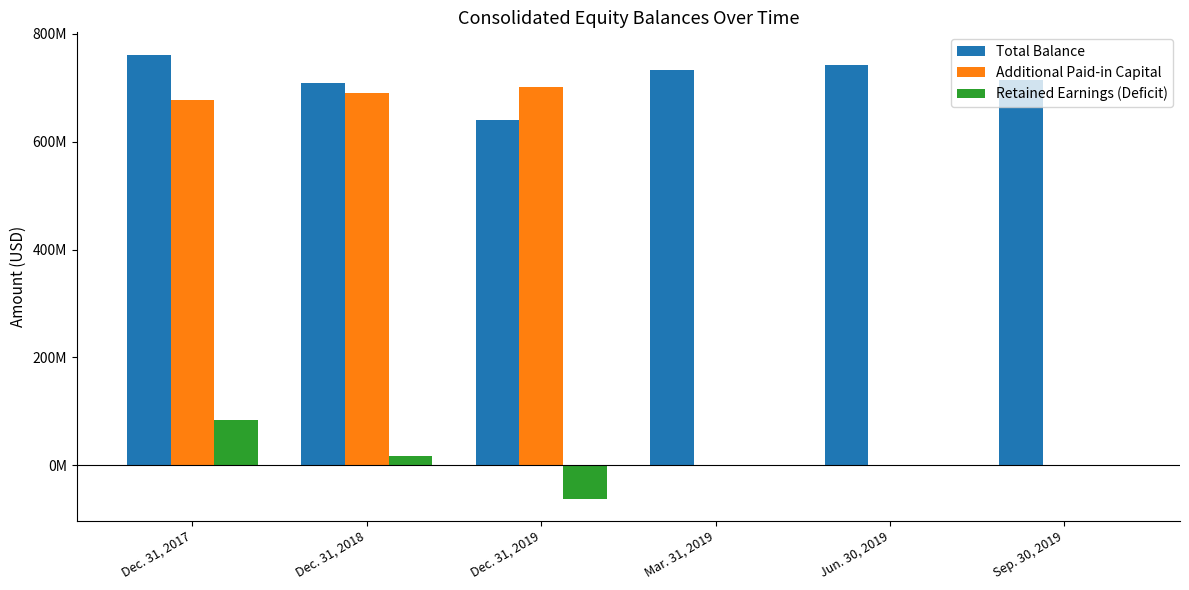

Does the chart contain stacked bars?

No